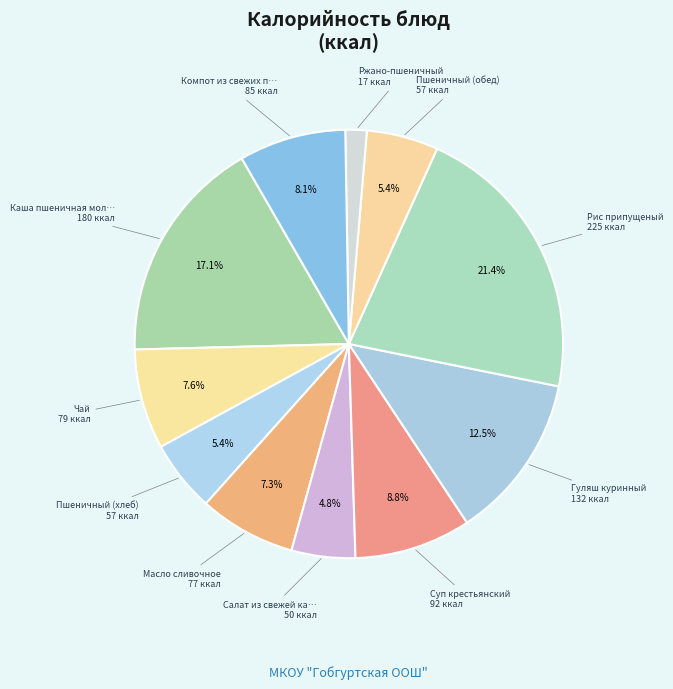

Is there a majority slice in this chart?

No